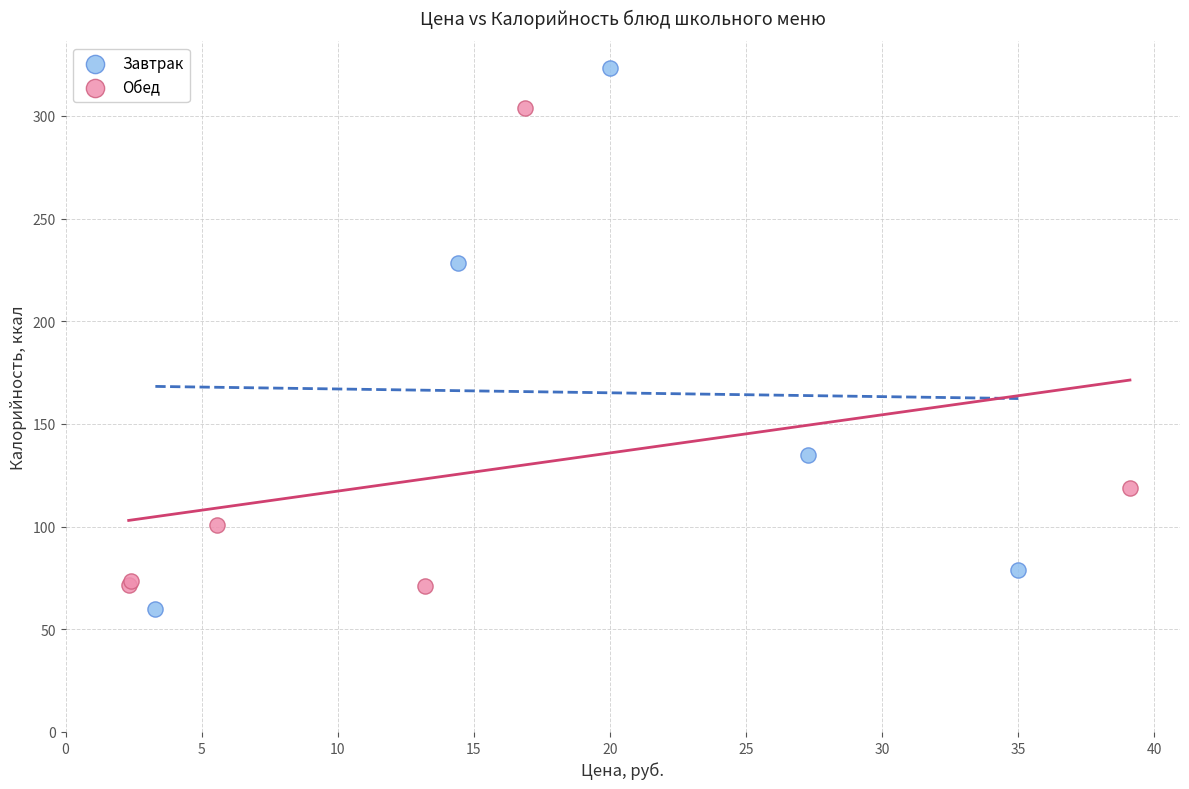

Which series has the widest spread of Y values?

Завтрак